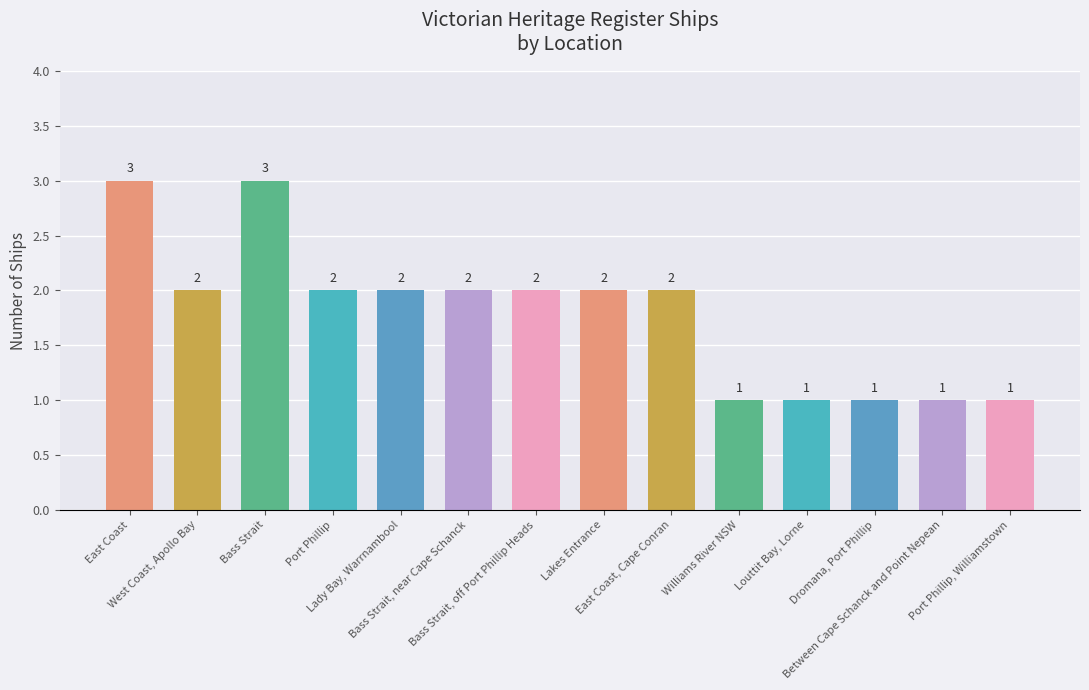

Reading right to left, extract all data points from this chart.

Port Phillip, Williamstown=1	Between Cape Schanck and Point Nepean=1	Dromana, Port Phillip=1	Louttit Bay, Lorne=1	Williams River NSW=1	East Coast, Cape Conran=2	Lakes Entrance=2	Bass Strait, off Port Phillip Heads=2	Bass Strait, near Cape Schanck=2	Lady Bay, Warrnambool=2	Port Phillip=2	Bass Strait=3	West Coast, Apollo Bay=2	East Coast=3